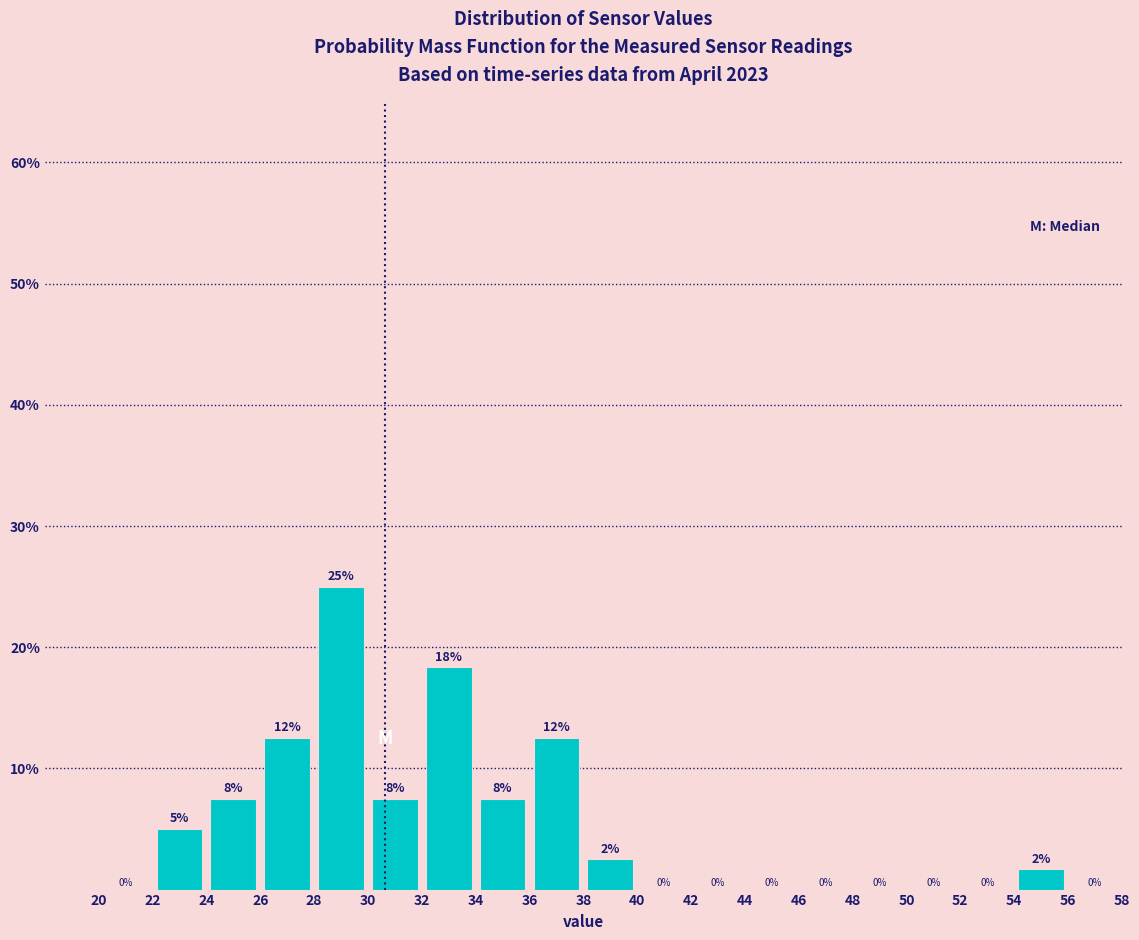

Over which range of the x-axis is the bar tallest?

28 to 30